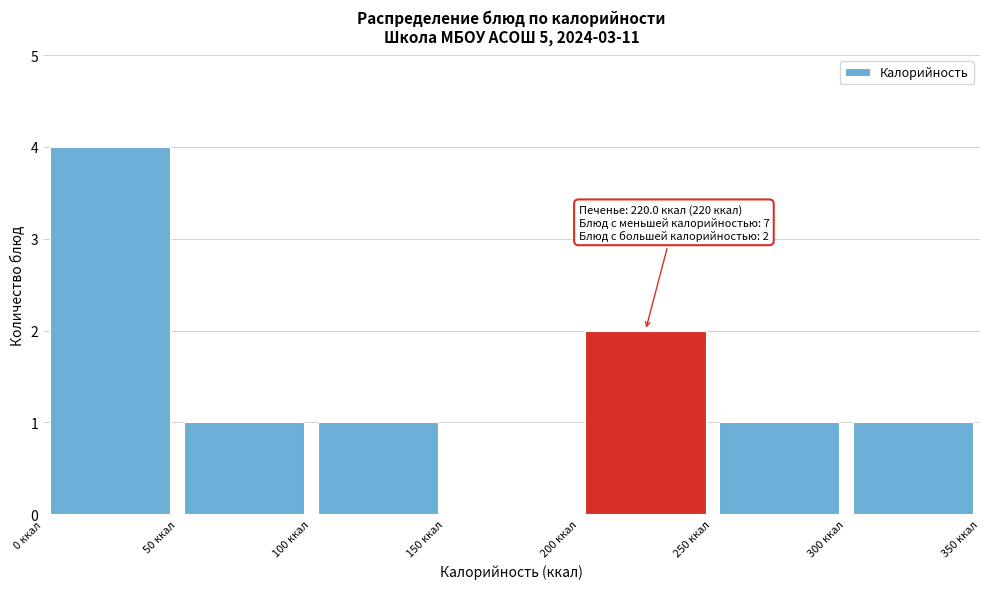

Over which range of the x-axis is the bar tallest?

0 to 50